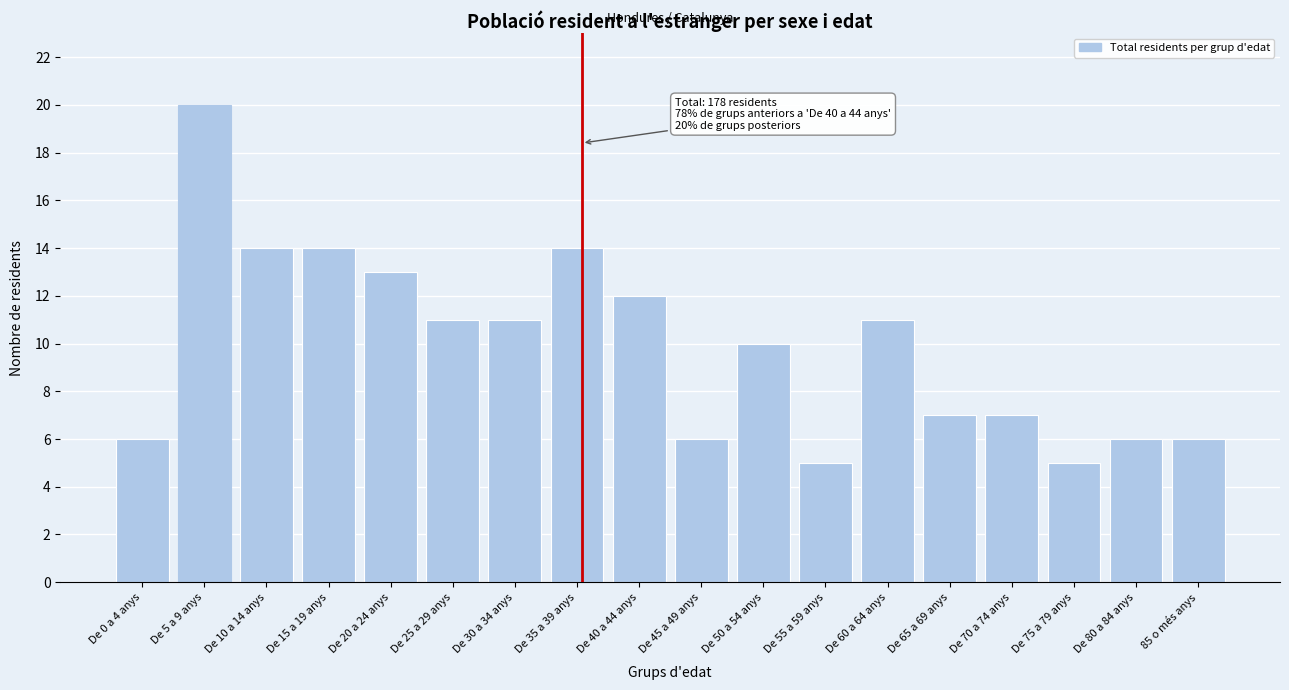

Reading left to right, transcribe all the data shown in this chart.

De 0 a 4 anys=6	De 5 a 9 anys=20	De 10 a 14 anys=14	De 15 a 19 anys=14	De 20 a 24 anys=13	De 25 a 29 anys=11	De 30 a 34 anys=11	De 35 a 39 anys=14	De 40 a 44 anys=12	De 45 a 49 anys=6	De 50 a 54 anys=10	De 55 a 59 anys=5	De 60 a 64 anys=11	De 65 a 69 anys=7	De 70 a 74 anys=7	De 75 a 79 anys=5	De 80 a 84 anys=6	85 o més anys=6